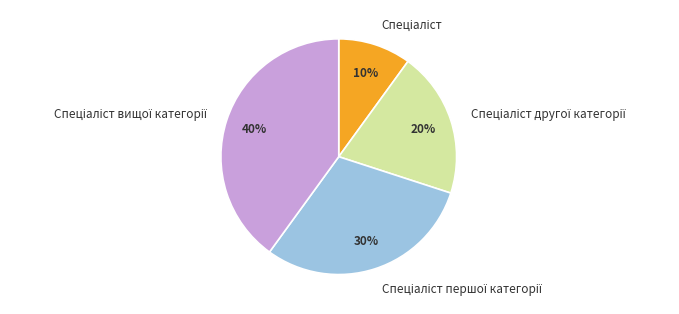

Is there any slice that represents more than half of the pie?

No